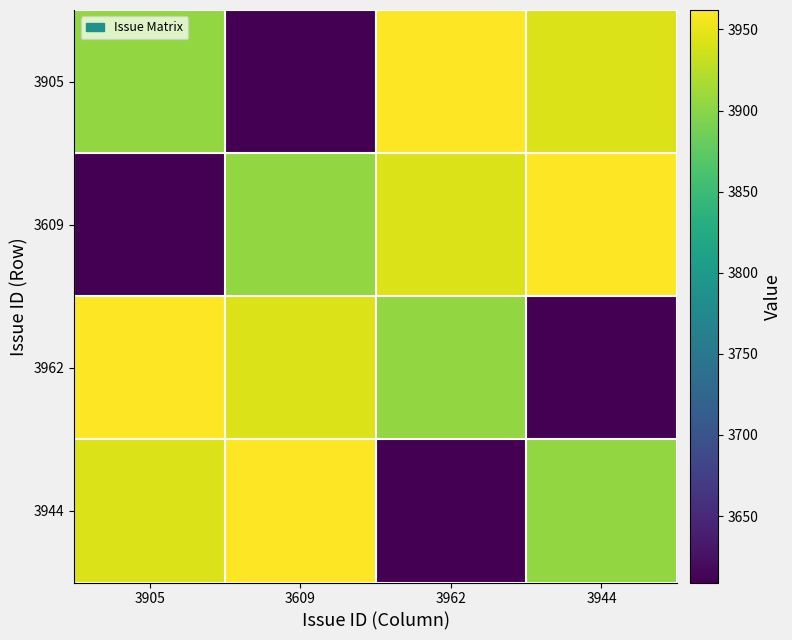

Reading left to right, what are all the values shown in this chart?

3905: 3905=3905	3609=3609	3962=3962	3944=3944
3609: 3905=3609	3609=3905	3962=3944	3944=3962
3962: 3905=3962	3609=3944	3962=3905	3944=3609
3944: 3905=3944	3609=3962	3962=3609	3944=3905